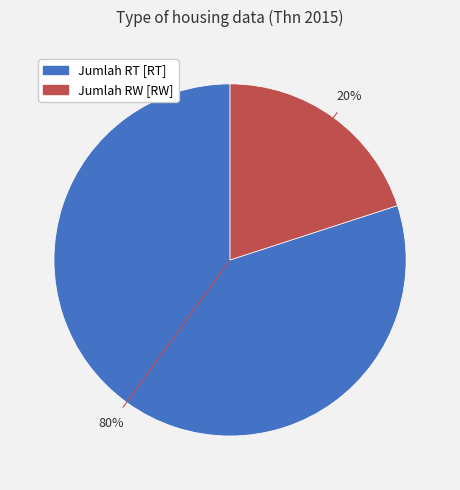

To the nearest percent, what is the difference between the largest and smallest slice percentages?

60%